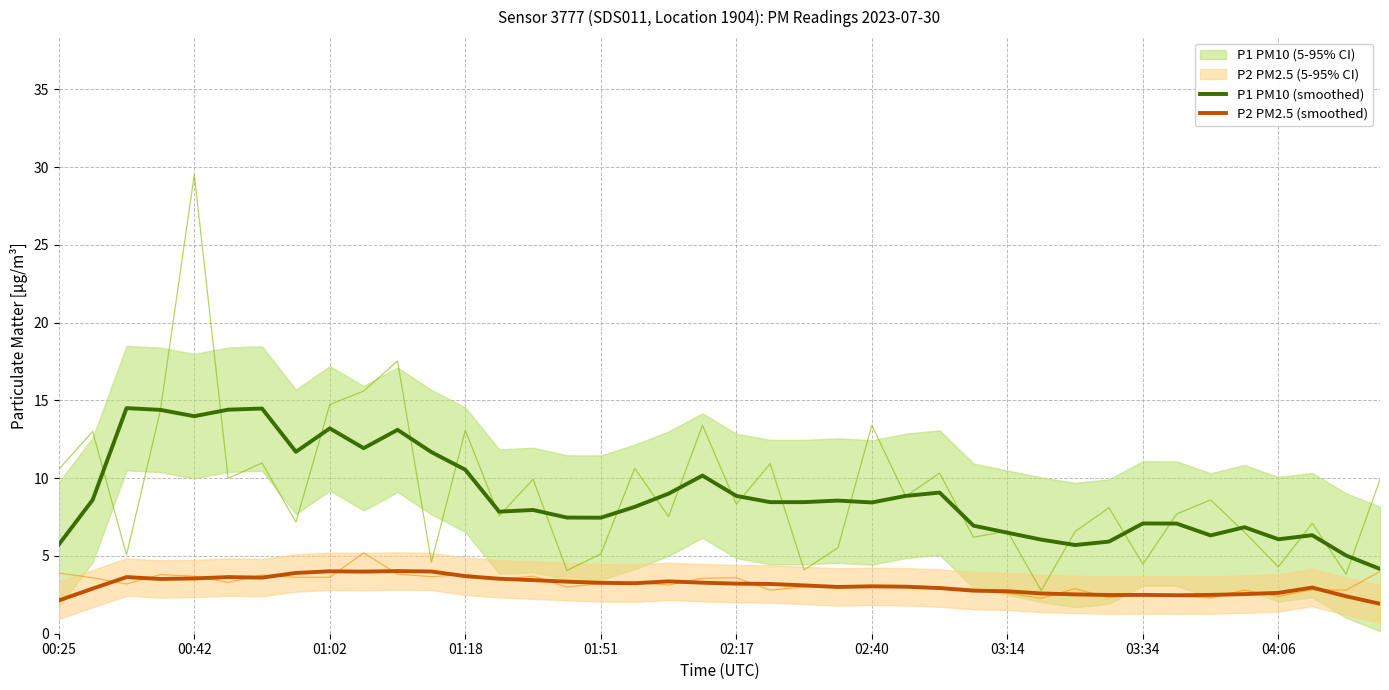

True or false: P2 PM2.5 (smoothed) and P1 PM10 (smoothed) cross at least once.

False